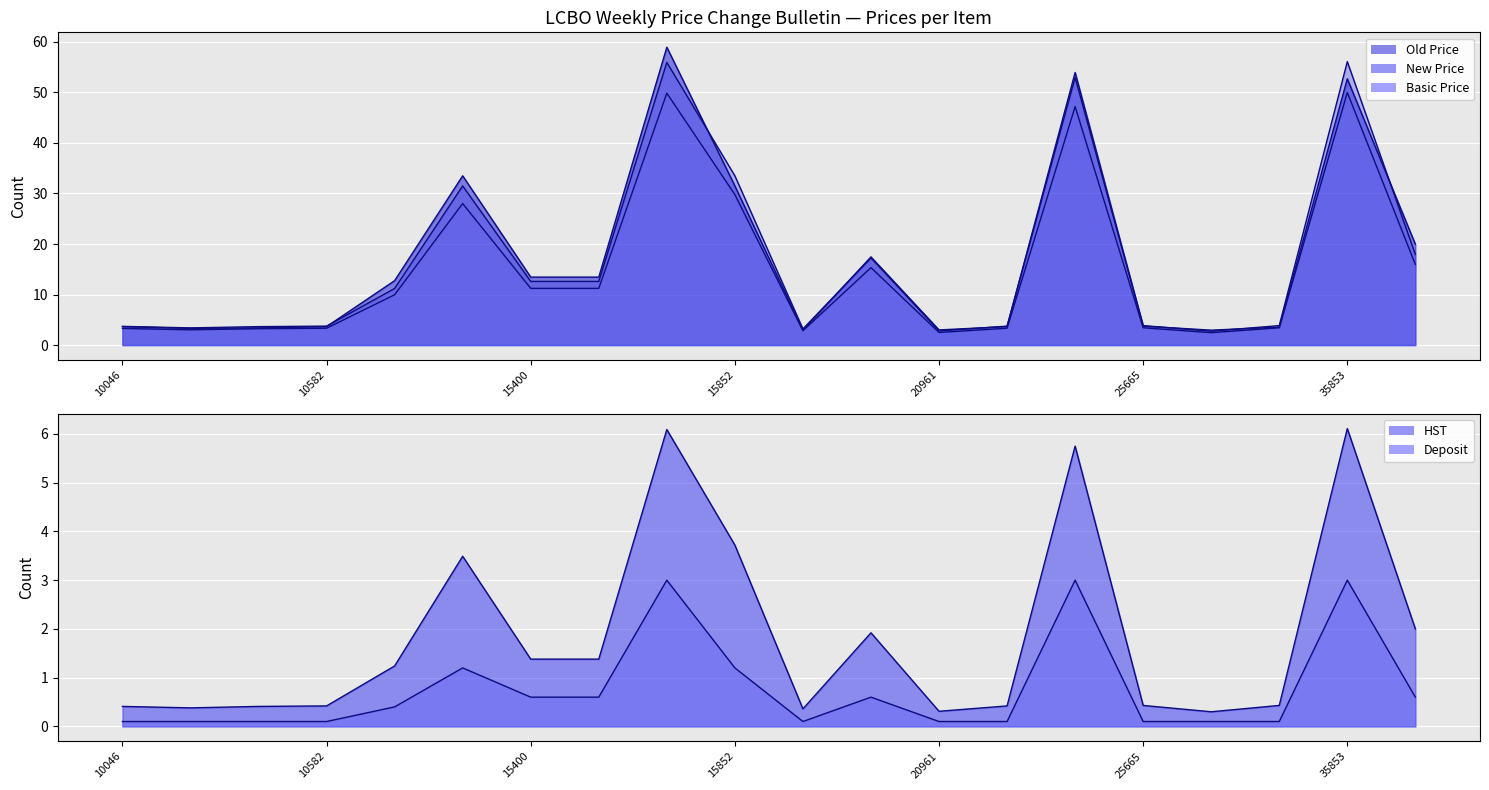

At which label does New Price line reach its minimum?

16